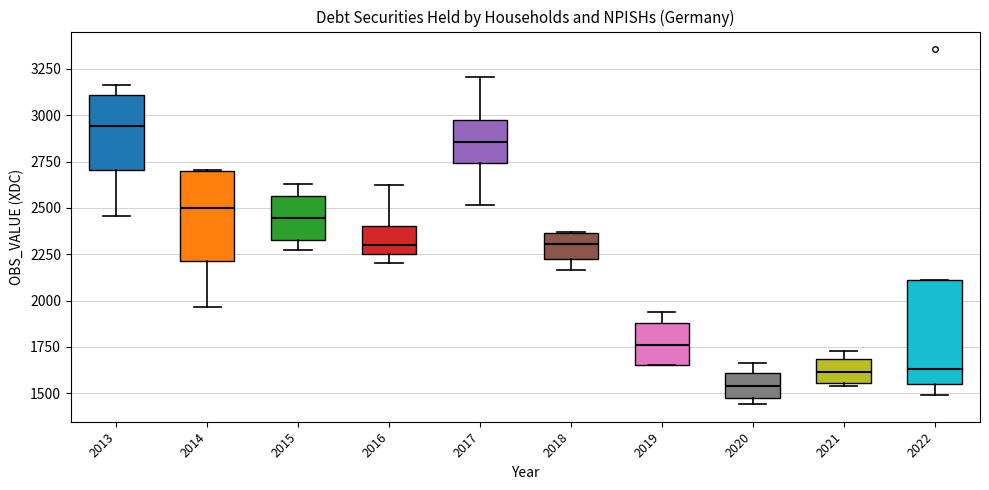

Reading left to right, read every box against the y-axis: the position of its median line, the range the box covers, and the ends of its whiskers. The values are not printed on the chart, so give them approximately, as read against the axis.

2013: median 2950, box 2700 to 3100, whiskers 2450 to 3150
2014: median 2500, box 2200 to 2700, whiskers 1950 to 2700
2015: median 2450, box 2350 to 2550, whiskers 2250 to 2650
2016: median 2300, box 2250 to 2400, whiskers 2200 to 2600
2017: median 2850, box 2750 to 2950, whiskers 2500 to 3200
2018: median 2300, box 2250 to 2350, whiskers 2150 to 2350
2019: median 1750, box 1650 to 1900, whiskers 1650 to 1950
2020: median 1550, box 1450 to 1600, whiskers 1450 (just below the box's lower edge) to 1650
2021: median 1600, box 1550 to 1700, whiskers 1550 (just below the box's lower edge) to 1750
2022: median 1650, box 1550 to 2100, whiskers 1500 to 2100